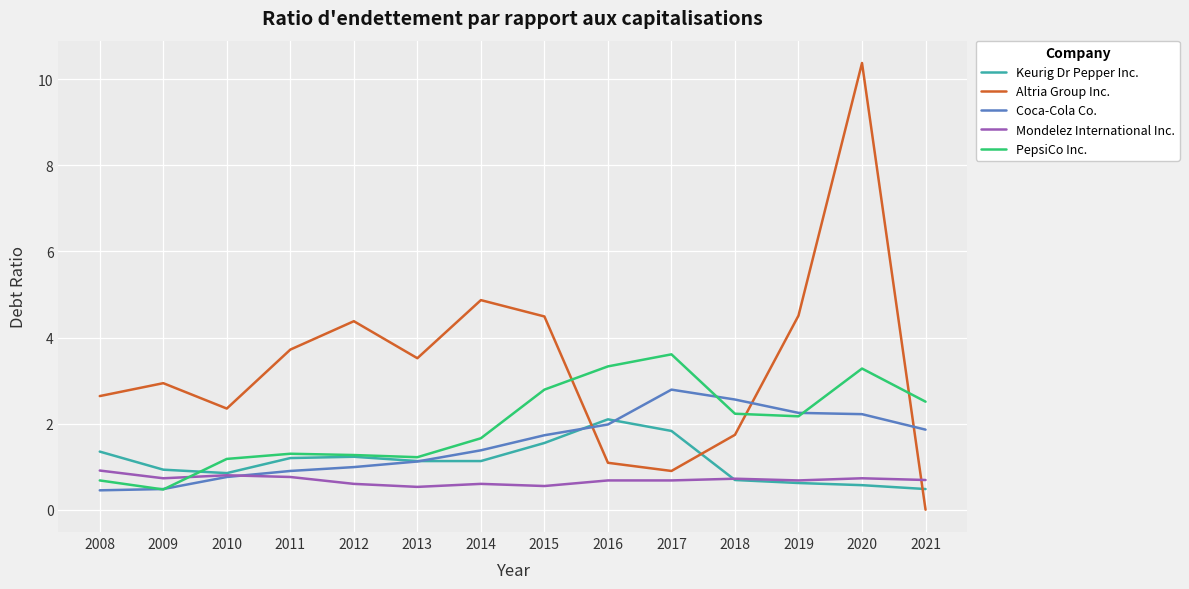

Where does the Keurig Dr Pepper Inc. series first go above 1?

2008